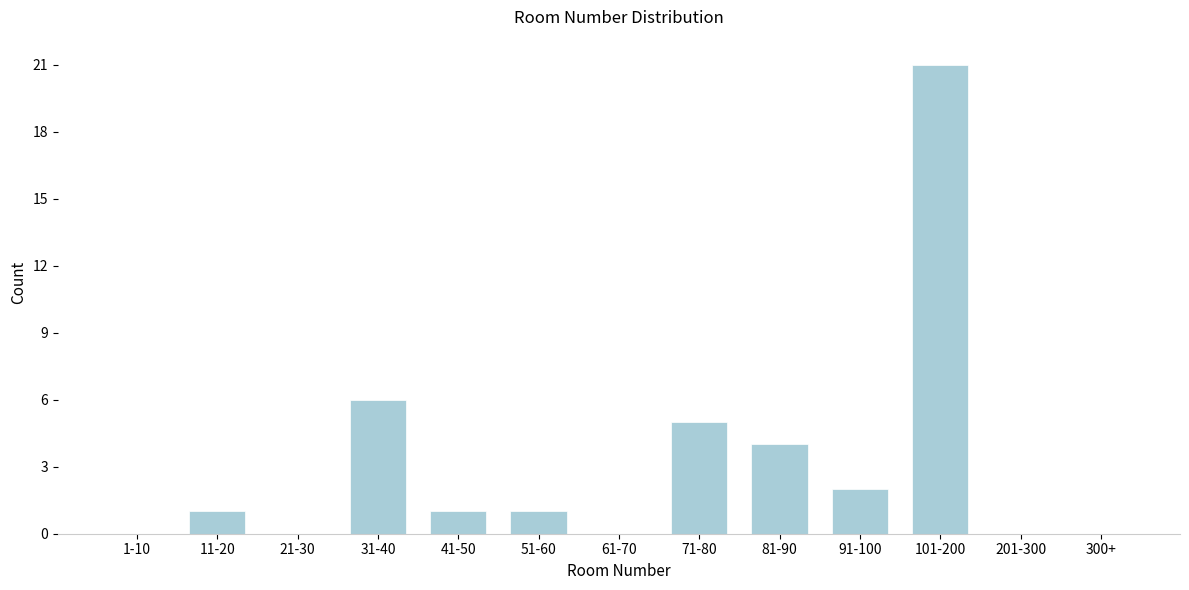

Reading left to right, what are all the values shown in this chart?

1-10=0	11-20=1	21-30=0	31-40=6	41-50=1	51-60=1	61-70=0	71-80=5	81-90=4	91-100=2	101-200=21	201-300=0	300+=0